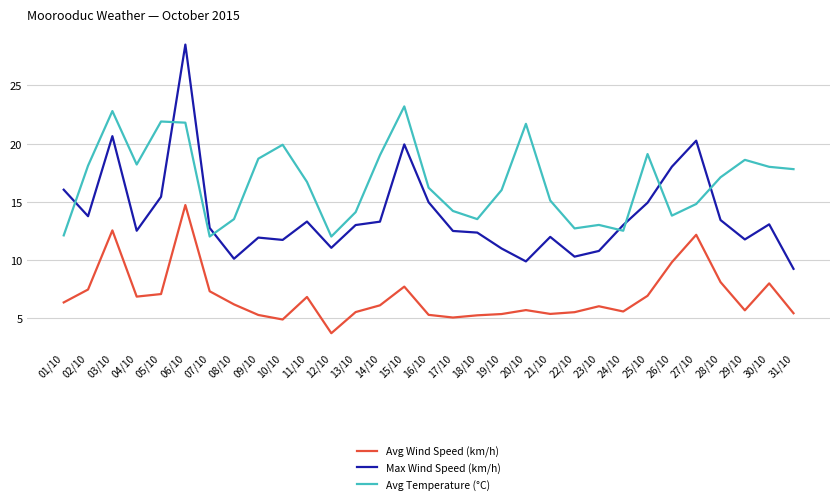

Where does the Avg Wind Speed (km/h) series first go above 6?

01/10